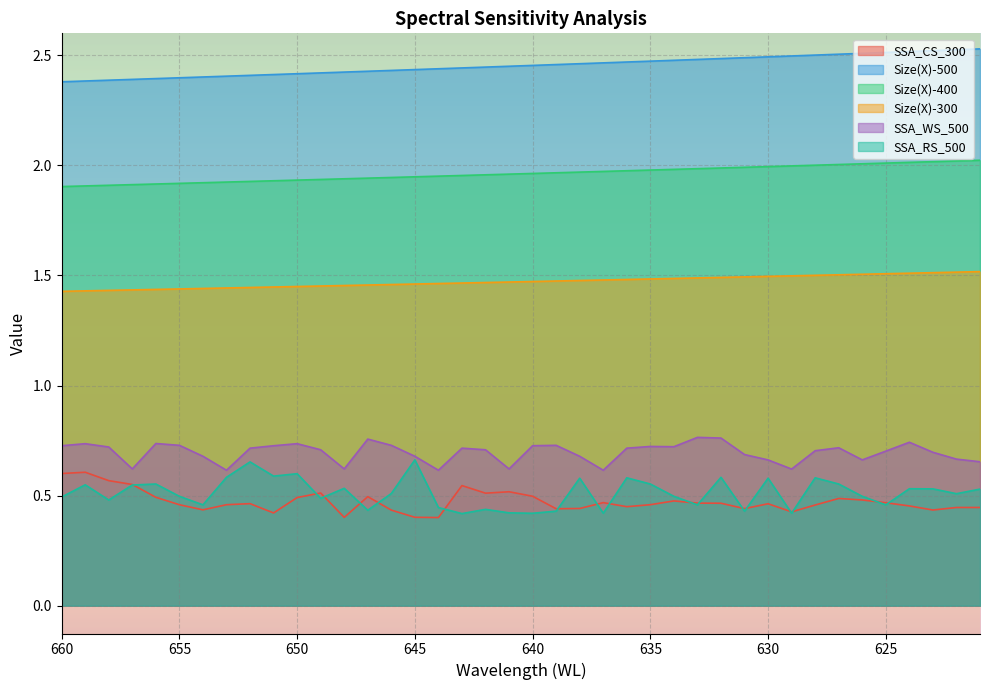

The value of Size(X)-500 at 637 is 3.7. True or false?

False